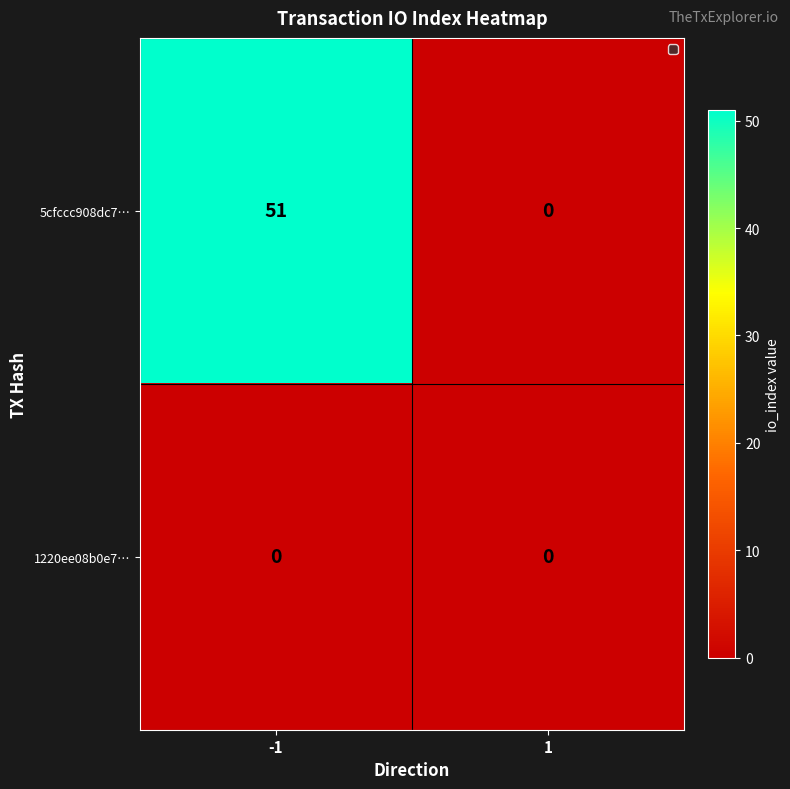

Count the number of data series in this chart.

2